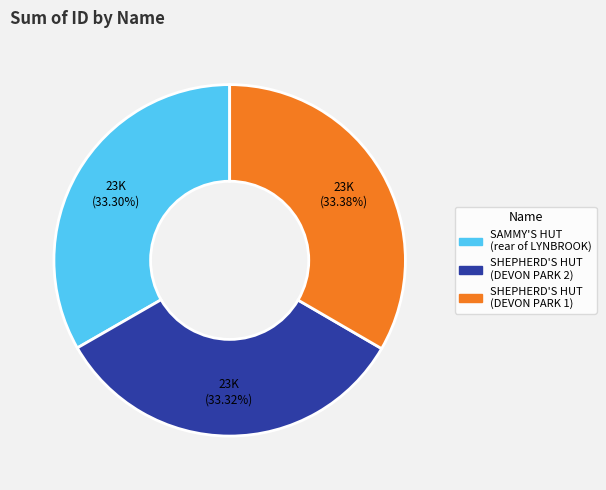

The SHEPHERD'S HUT (DEVON PARK 1) slice represents 33% of the pie. True or false?

True